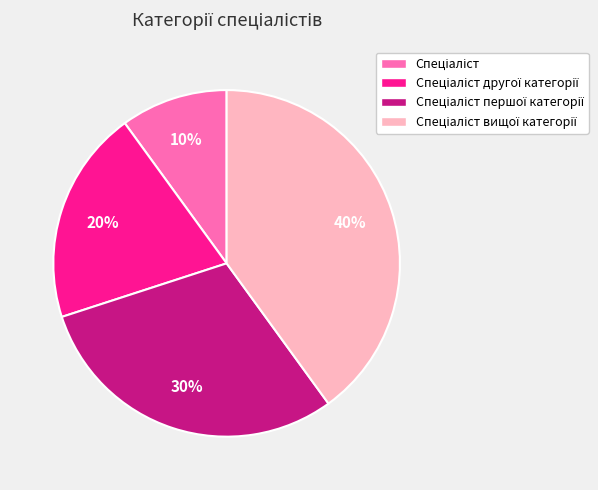

To the nearest percent, what is the average slice percentage?

25%